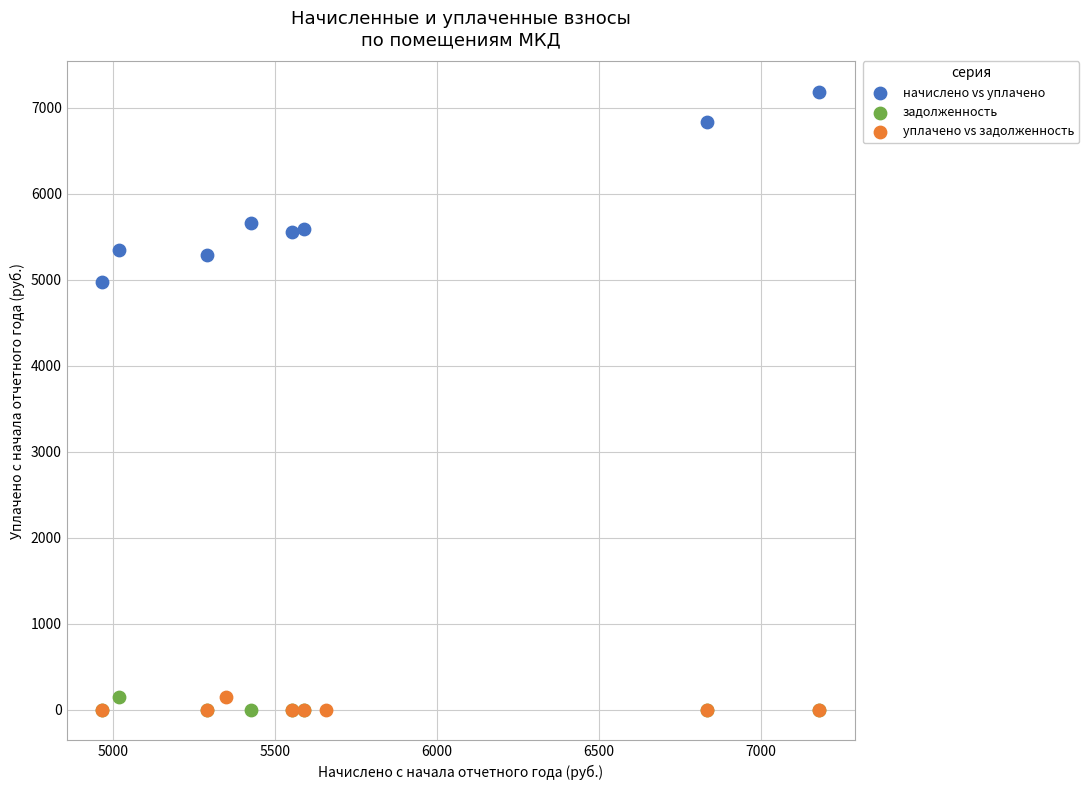

Which series has the largest Y range (max minus min)?

начислено vs уплачено